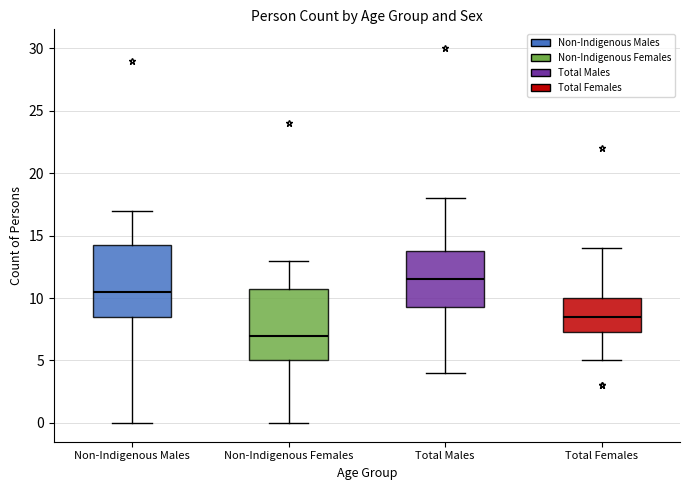

Reading left to right, transcribe this box plot: for each box, give where its median line is, the range the box spans, and where its two whiskers end, as read against the y-axis. The values are not printed on the chart, so give them approximately, as read against the axis.

Non-Indigenous Males: median 10.5, box 8.5 to 14.5, whiskers 0.0 to 17.0
Non-Indigenous Females: median 7.0, box 5.0 to 11.0, whiskers 0.0 to 13.0
Total Males: median 11.5, box 9.5 to 14.0, whiskers 4.0 to 18.0
Total Females: median 8.5, box 7.5 to 10.0, whiskers 5.0 to 14.0